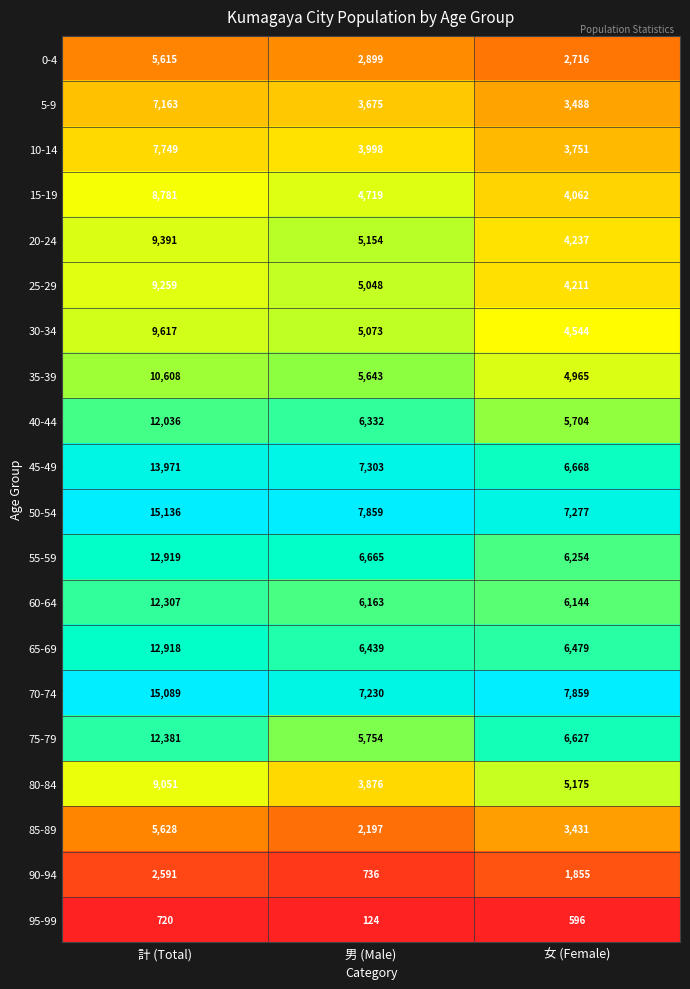

What is the average value of the 35-39 series?

7072